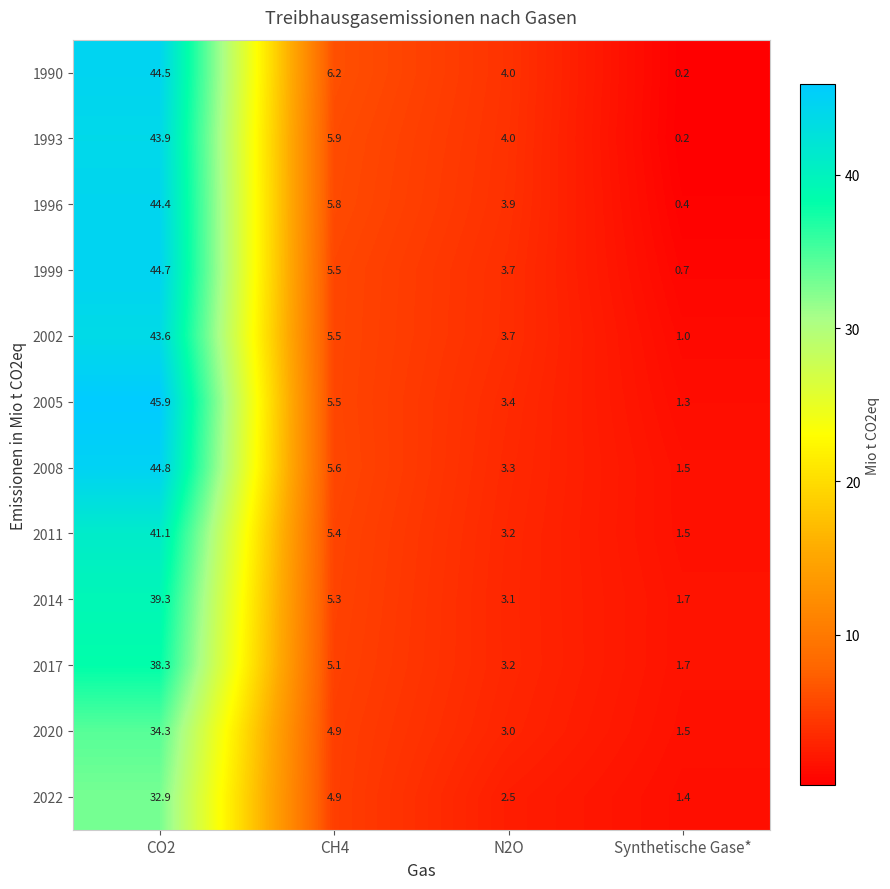

At which label is 2022 closest to 17?

CH4